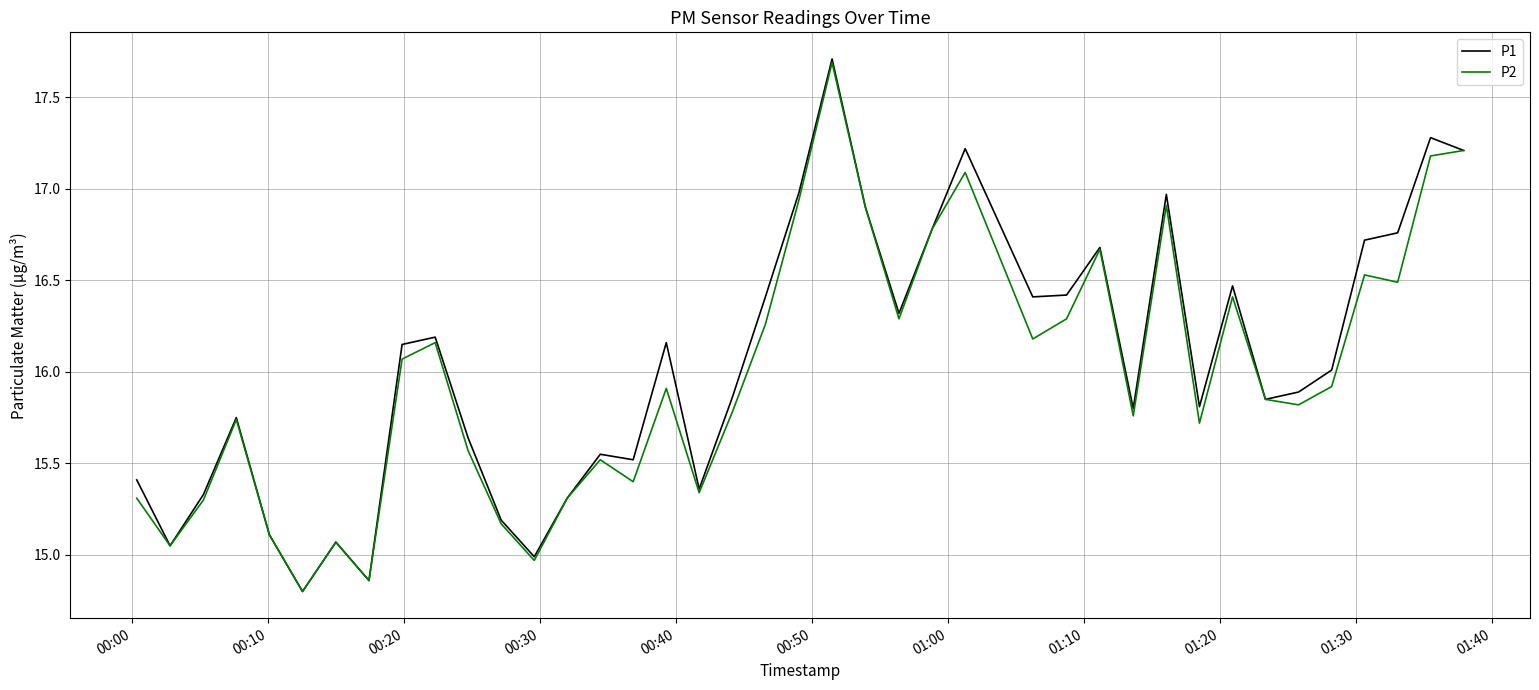

How many lines are shown in the chart?

2